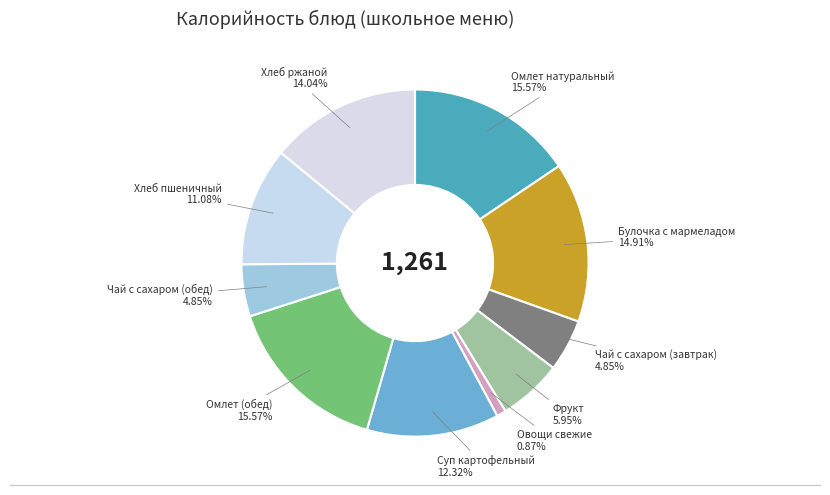

Is there any slice that represents more than half of the pie?

No